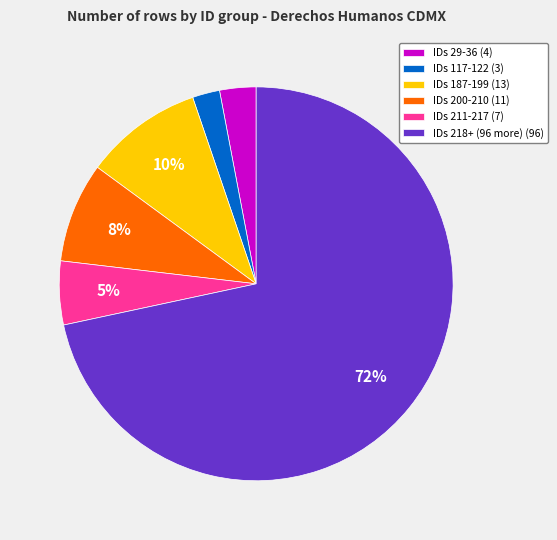

To the nearest percent, what is the difference between the IDs 29-36 (4) and IDs 117-122 (3) slice percentages?

1%